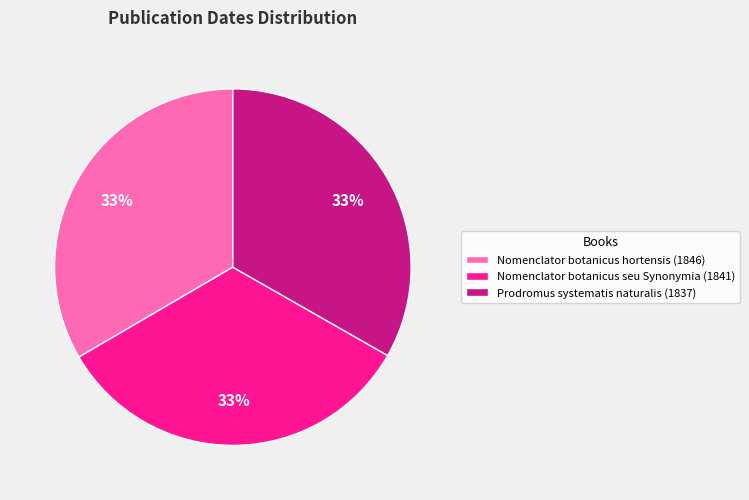

Do Nomenclator botanicus seu Synonymia (1841) and Nomenclator botanicus hortensis (1846) together represent more than half of the pie?

Yes